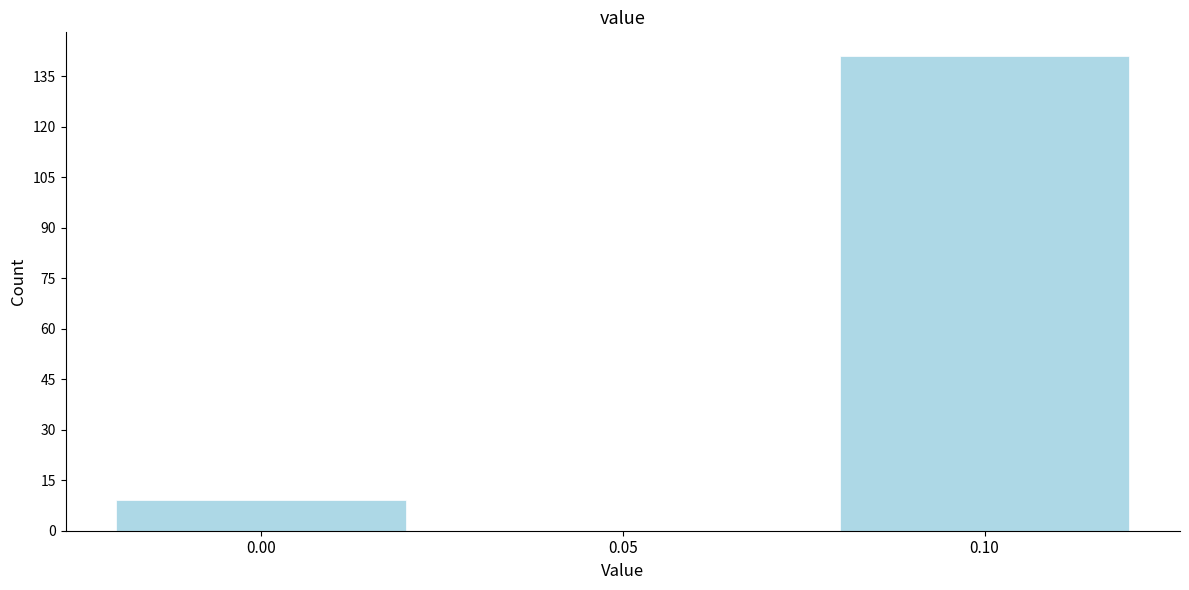

Reading left to right, transcribe all the data shown in this chart.

0.00=9	0.05=0	0.10=141